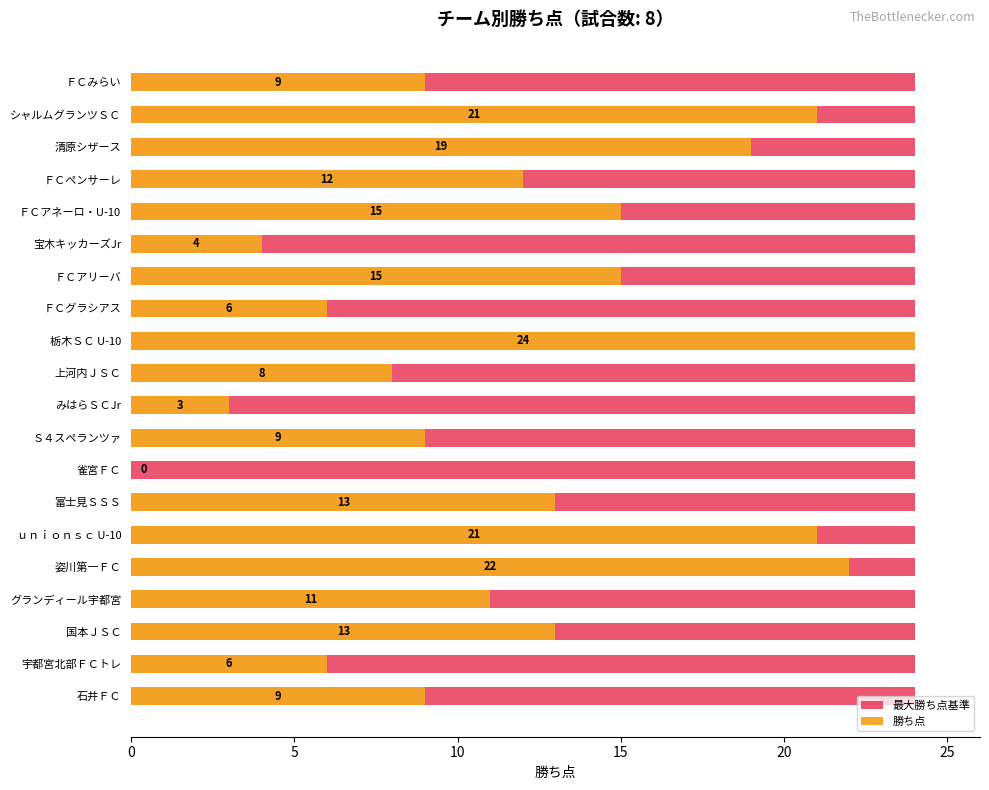

Count the number of categories in the chart.

20